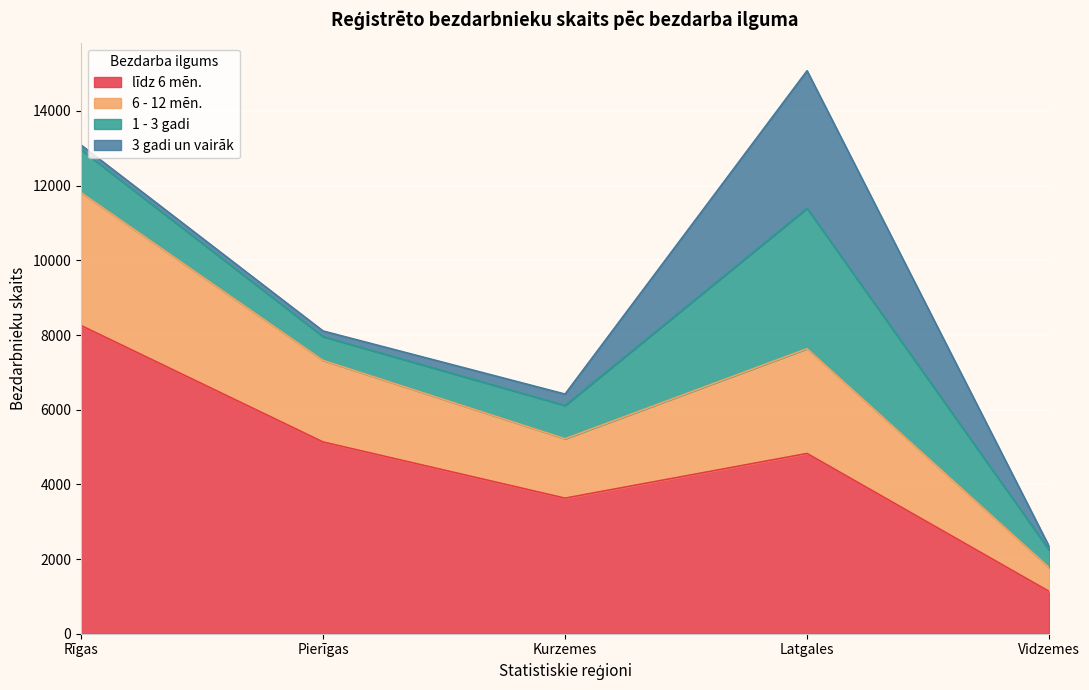

True or false: 6 - 12 mēn. and līdz 6 mēn. intersect in this chart.

False